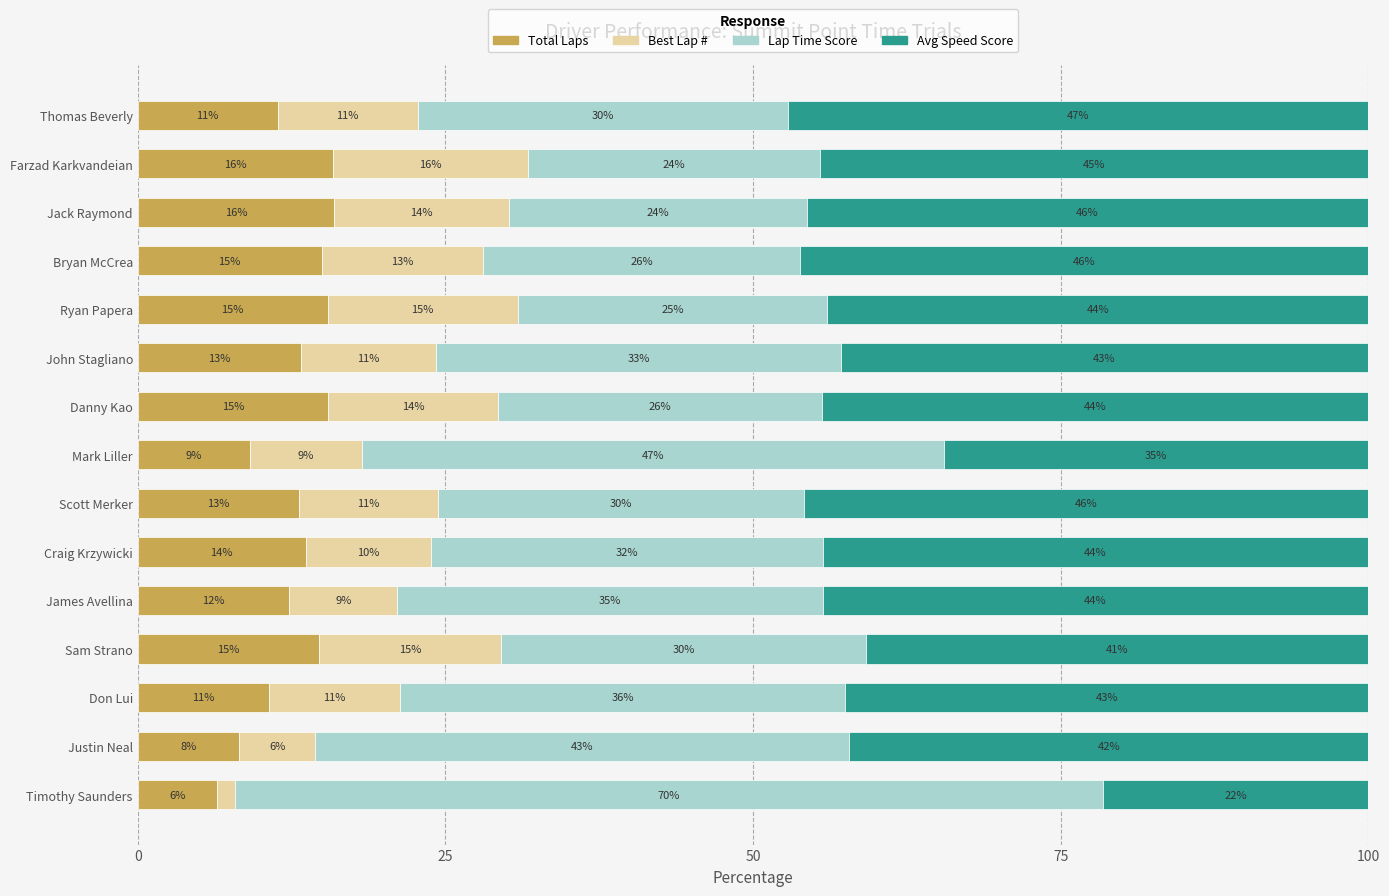

What is the total value across all series at John Stagliano?

100.0